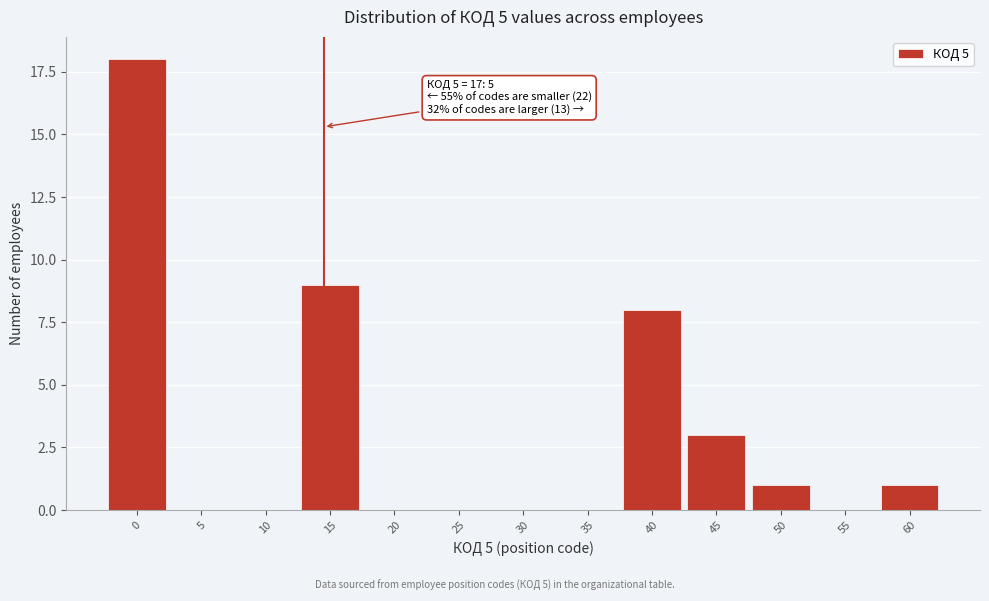

Reading right to left, transcribe all the data shown in this chart.

60=1	55=0	50=1	45=3	40=8	35=0	30=0	25=0	20=0	15=9	10=0	5=0	0=18